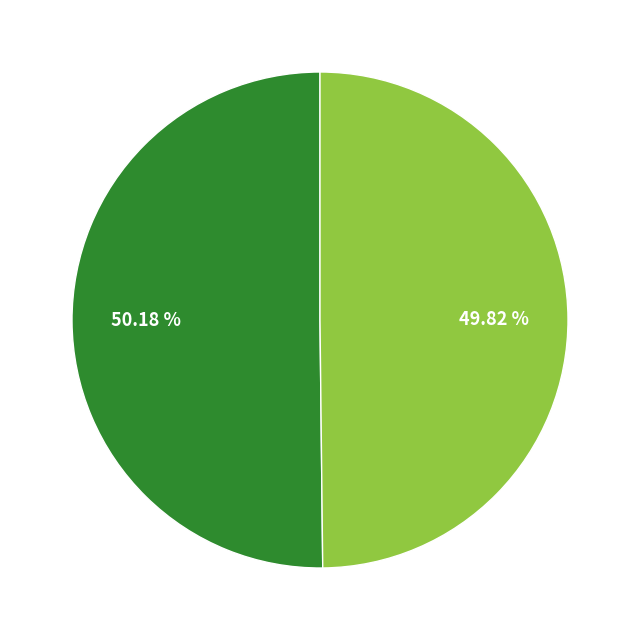

Is there a majority slice in this chart?

Yes